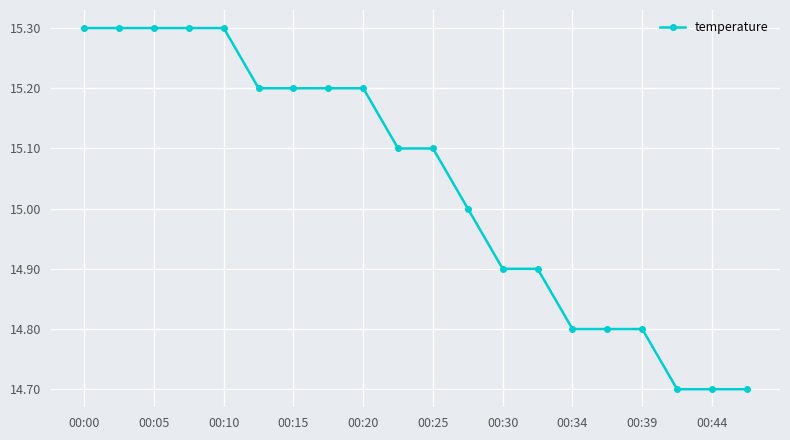

What is the sum of all values?

300.8